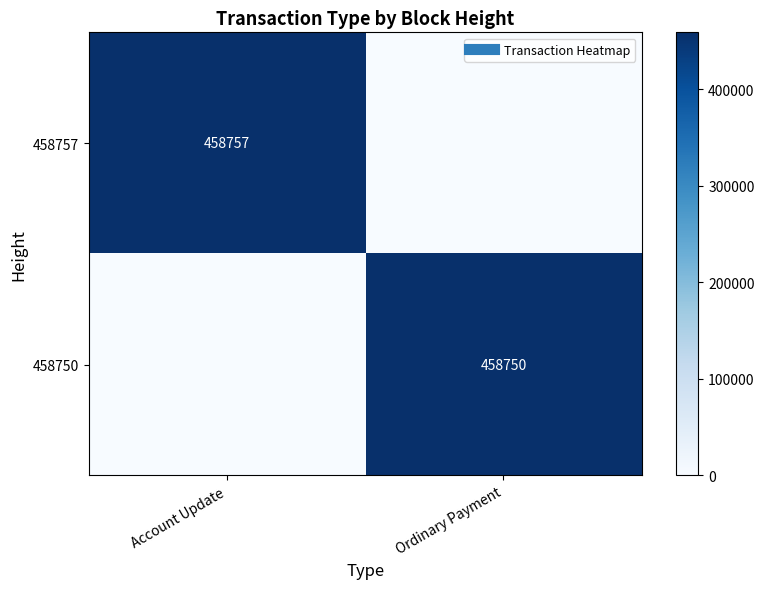

Which series has the largest total across all categories?

458757